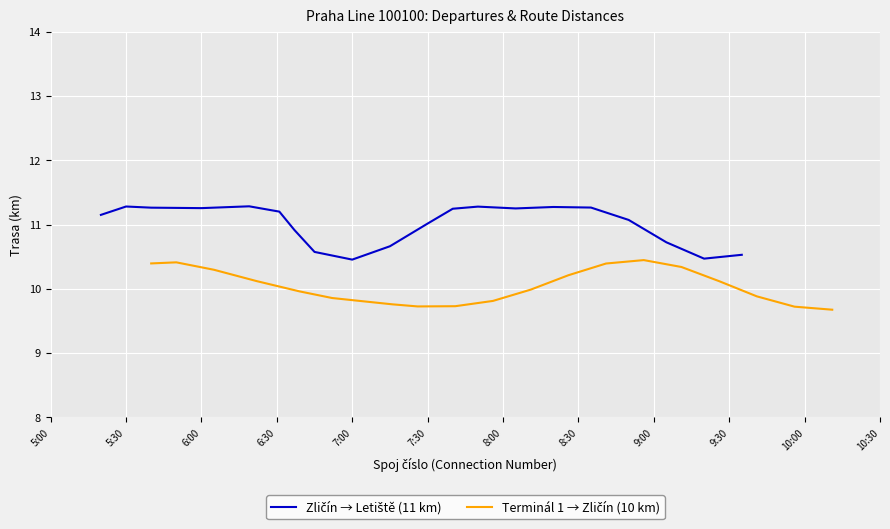

Between 10:30 and 7:00, which is larger?

7:00